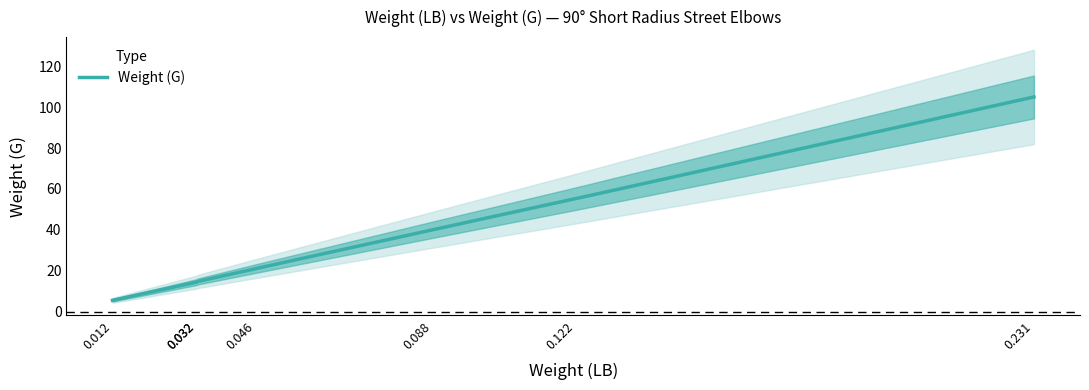

Which label corresponds to the smallest value in the chart?

0.012